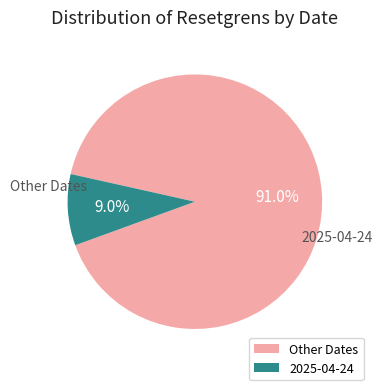

How many segments does this pie chart have?

2